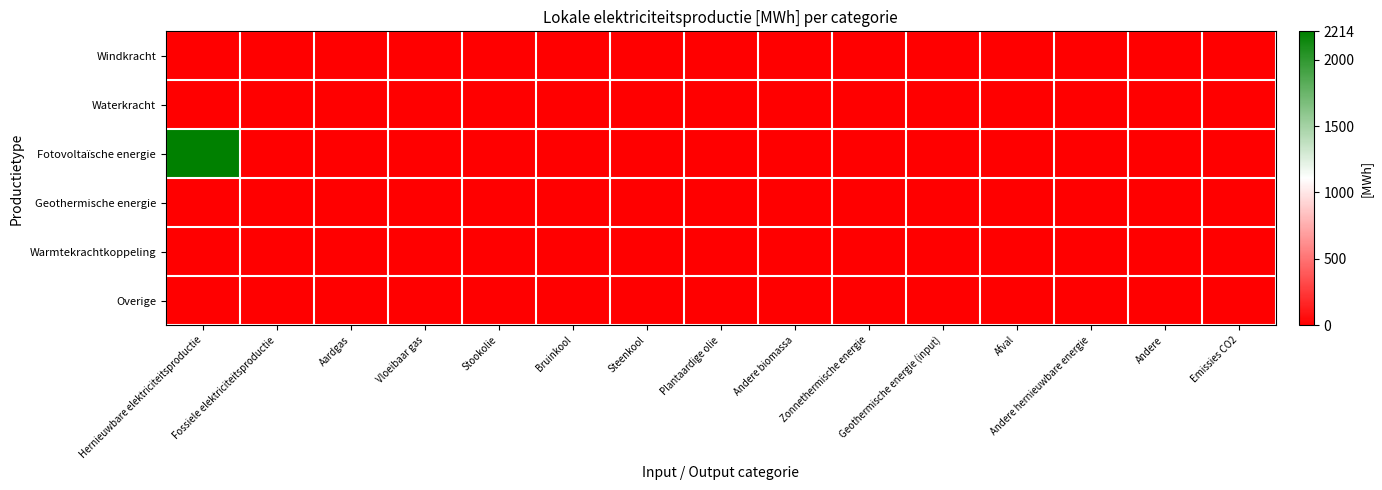

Which series has the largest total across all categories?

Fotovoltaïsche energie